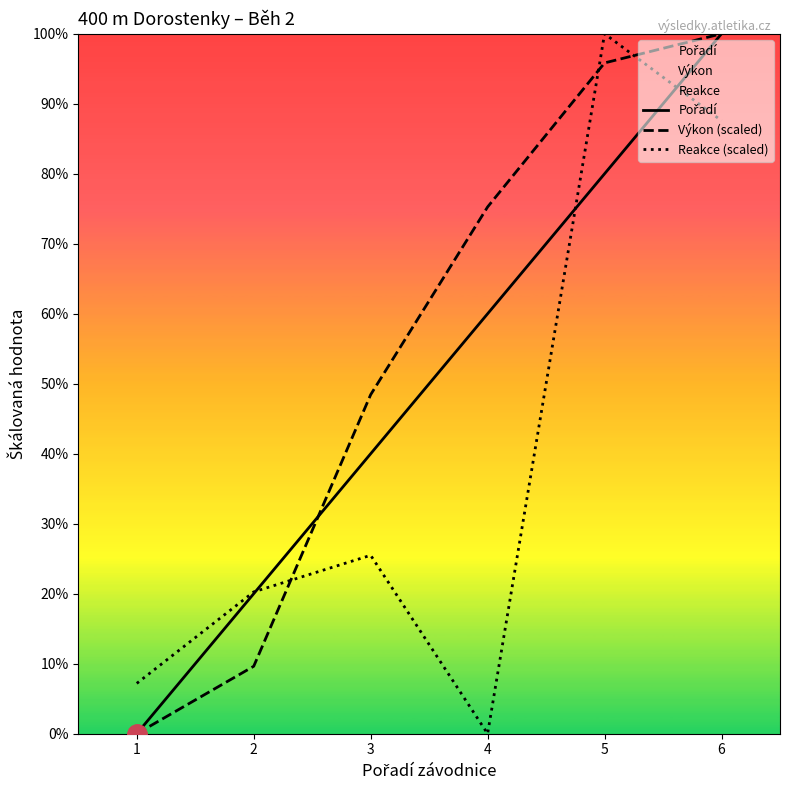

The value of Výkon (scaled) at 2 is 4.0. True or false?

False